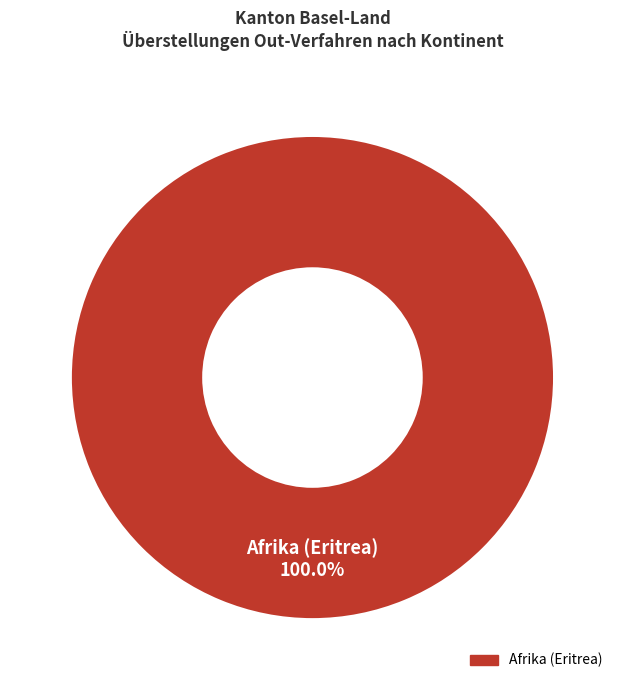

How many slices are in this pie chart?

1